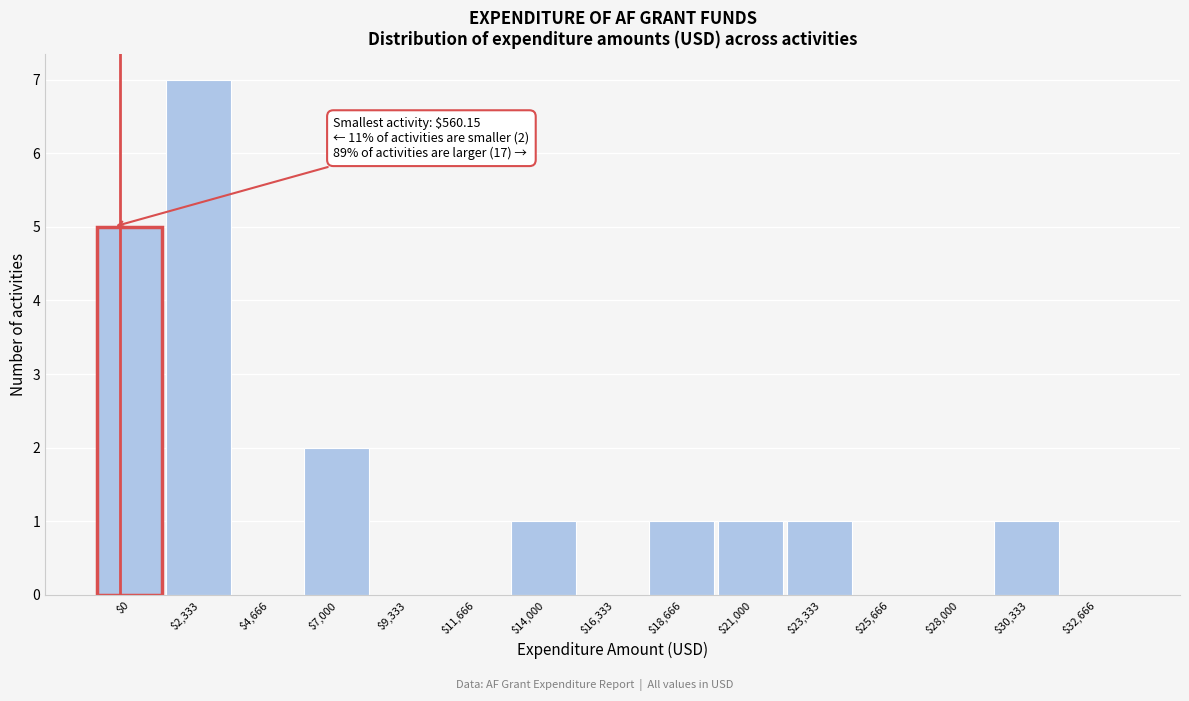

Where is the data nearest to the value 3?

$7,000